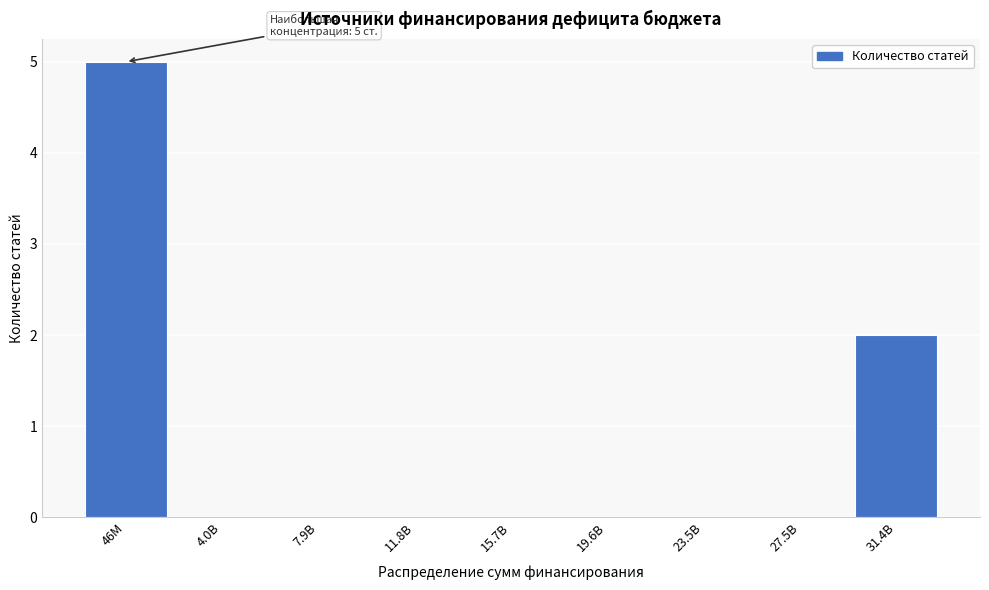

Reading left to right, transcribe all the data shown in this chart.

46M=5	4.0B=0	7.9B=0	11.8B=0	15.7B=0	19.6B=0	23.5B=0	27.5B=0	31.4B=2